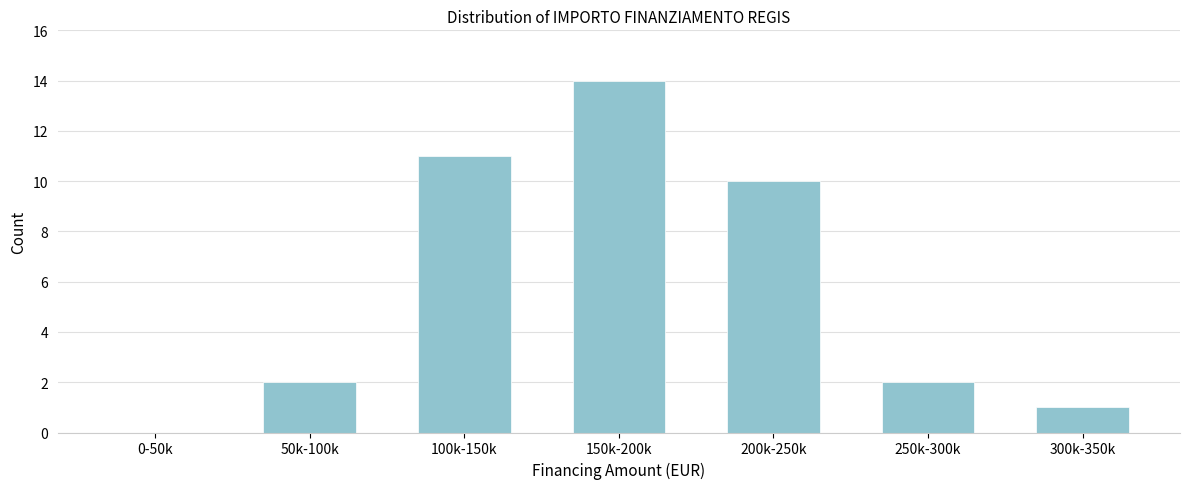

Reading left to right, transcribe all the data shown in this chart.

0-50k=0	50k-100k=2	100k-150k=11	150k-200k=14	200k-250k=10	250k-300k=2	300k-350k=1